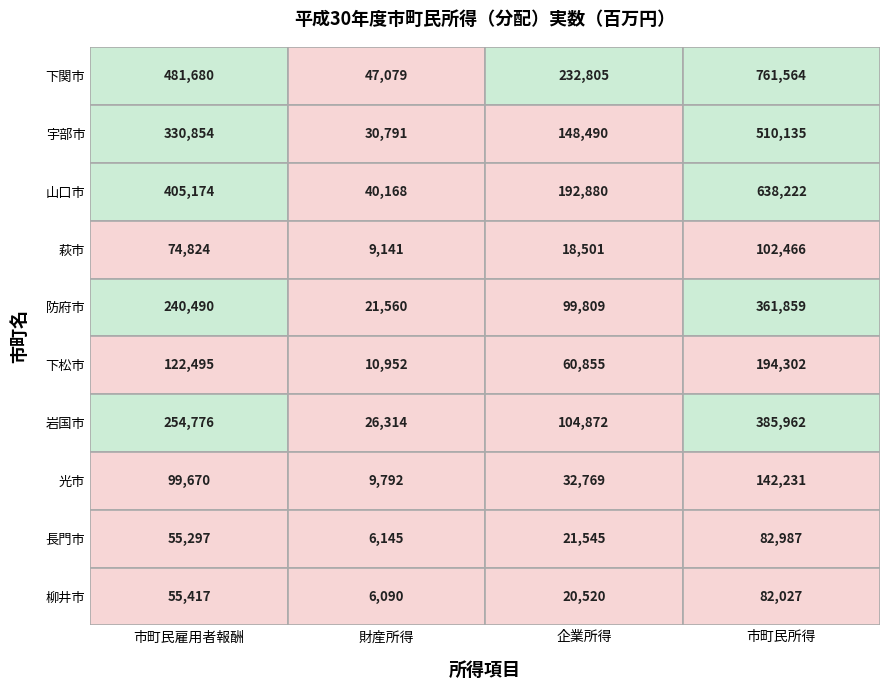

List the series in order of their peak value, lowest first.

柳井市, 長門市, 萩市, 光市, 下松市, 防府市, 岩国市, 宇部市, 山口市, 下関市